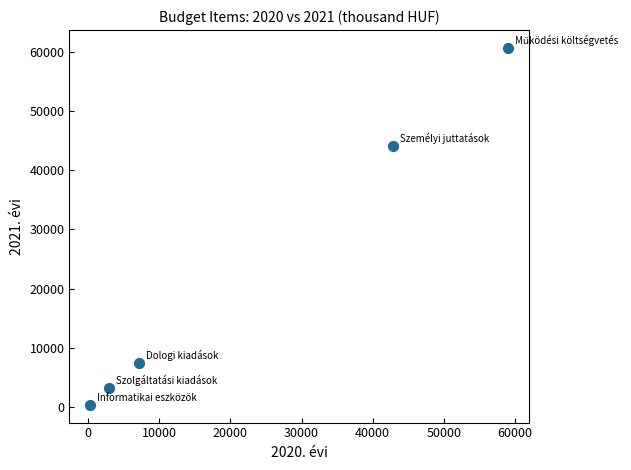

What Y value in the scatter plot is closest to 30534?

44155.2